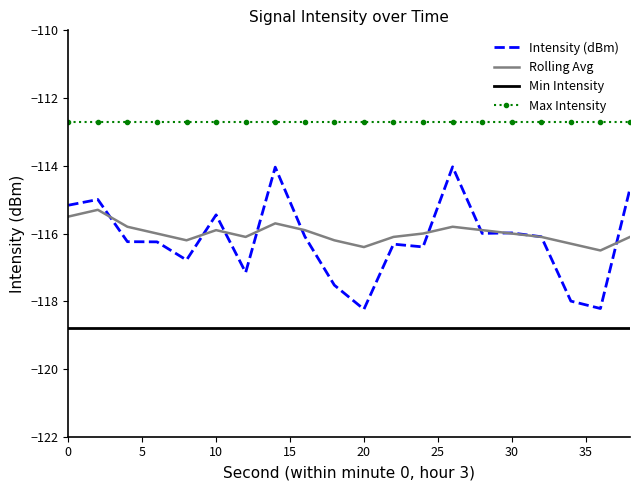

True or false: Intensity (dBm) and Min Intensity intersect in this chart.

False